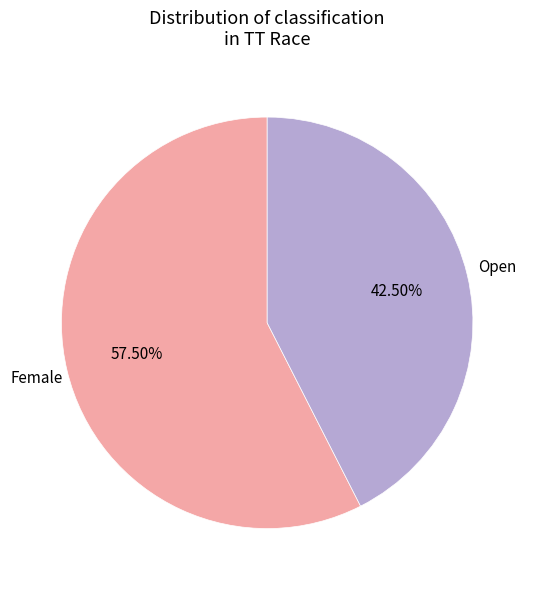

Which slice is the largest?

Female